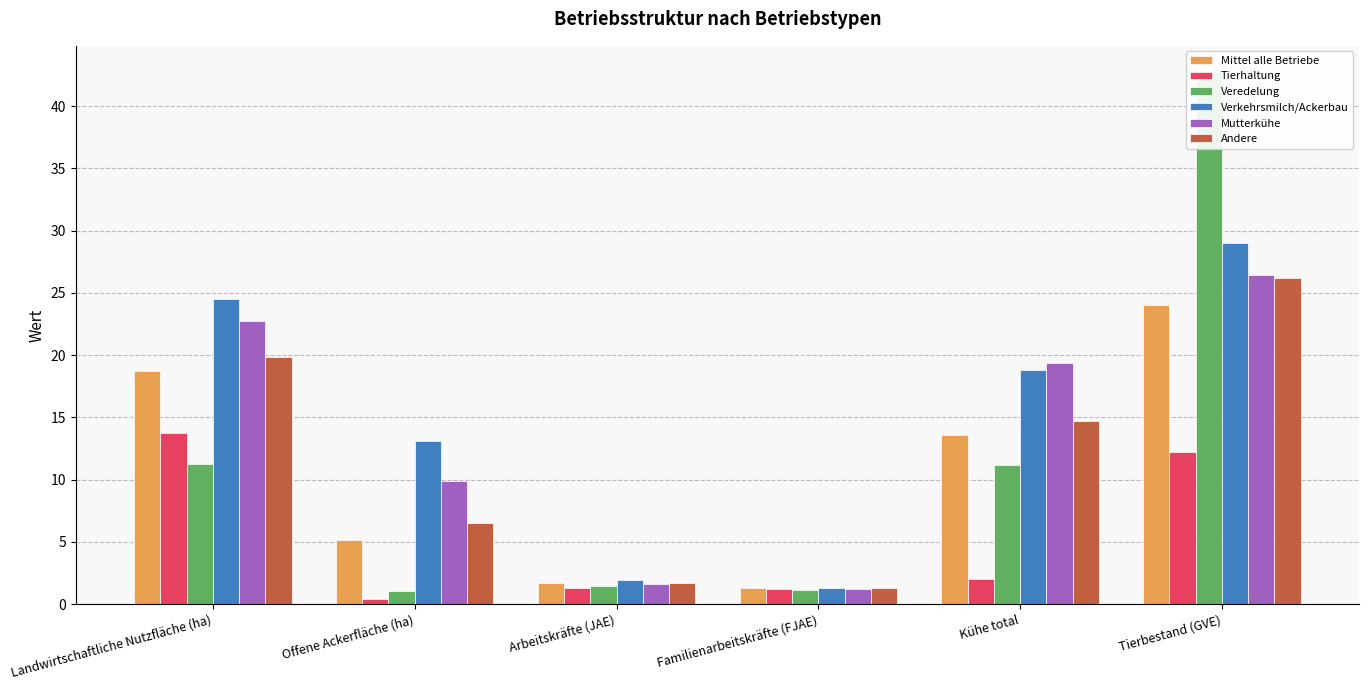

What is the difference between the second highest and minimum values in the Andere series?

18.6